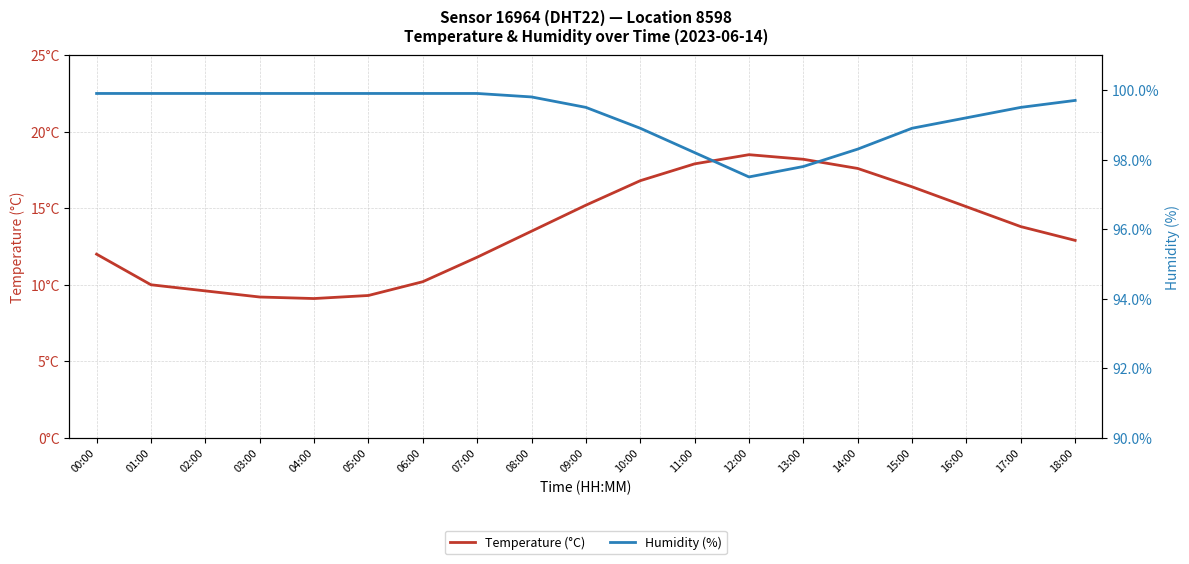

Where is Temperature — Sensor 16964, DHT22, Location 8598 nearest to the value 13?

18:00